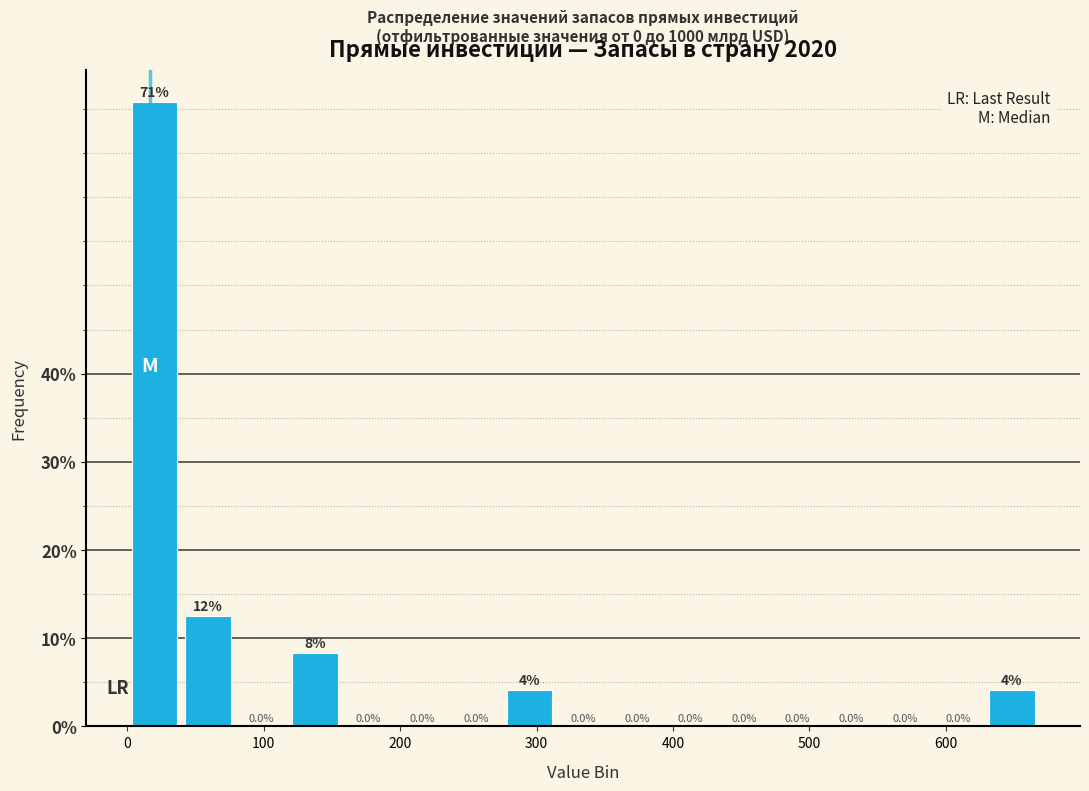

Read against the x-axis, roughly where is the centre of the tallest bar?

20